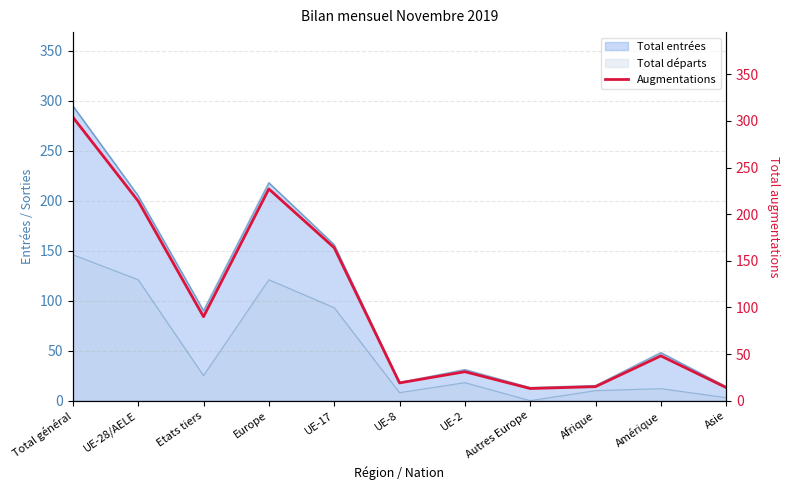

What is the label of the 7th point from the left?

UE-2